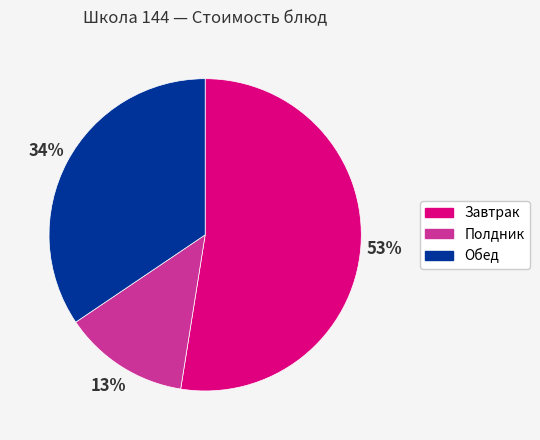

To the nearest percent, what is the average slice percentage?

33%